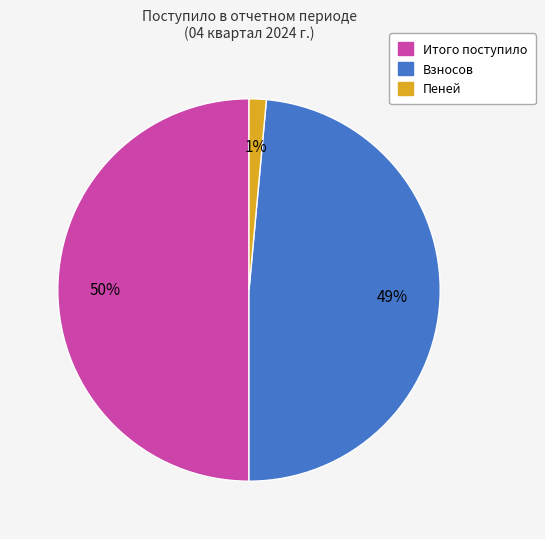

To the nearest percent, what is the difference between the largest and smallest slice percentages?

49%